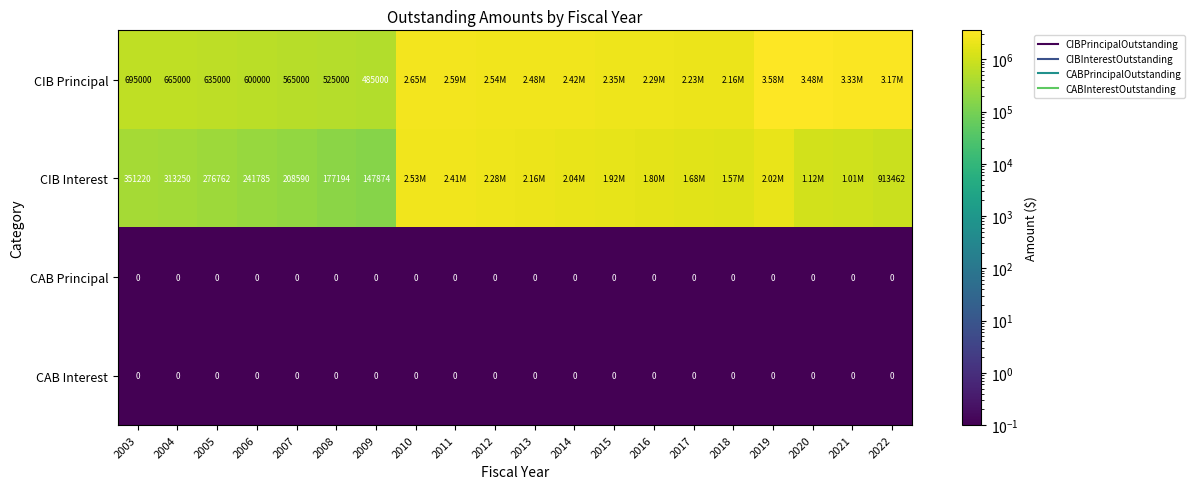

At which label does CIB Principal first exceed 2355000?

2010